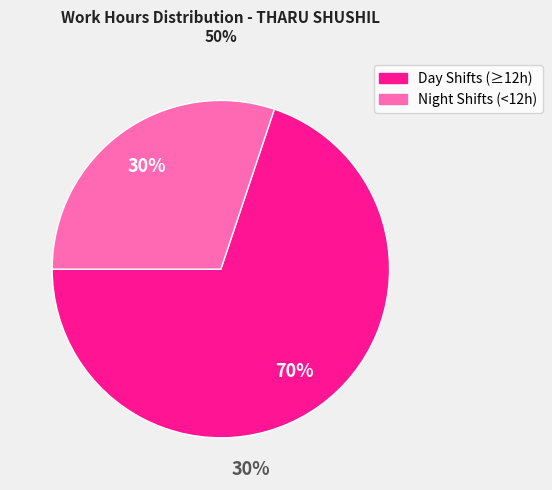

Is there a majority slice in this chart?

Yes